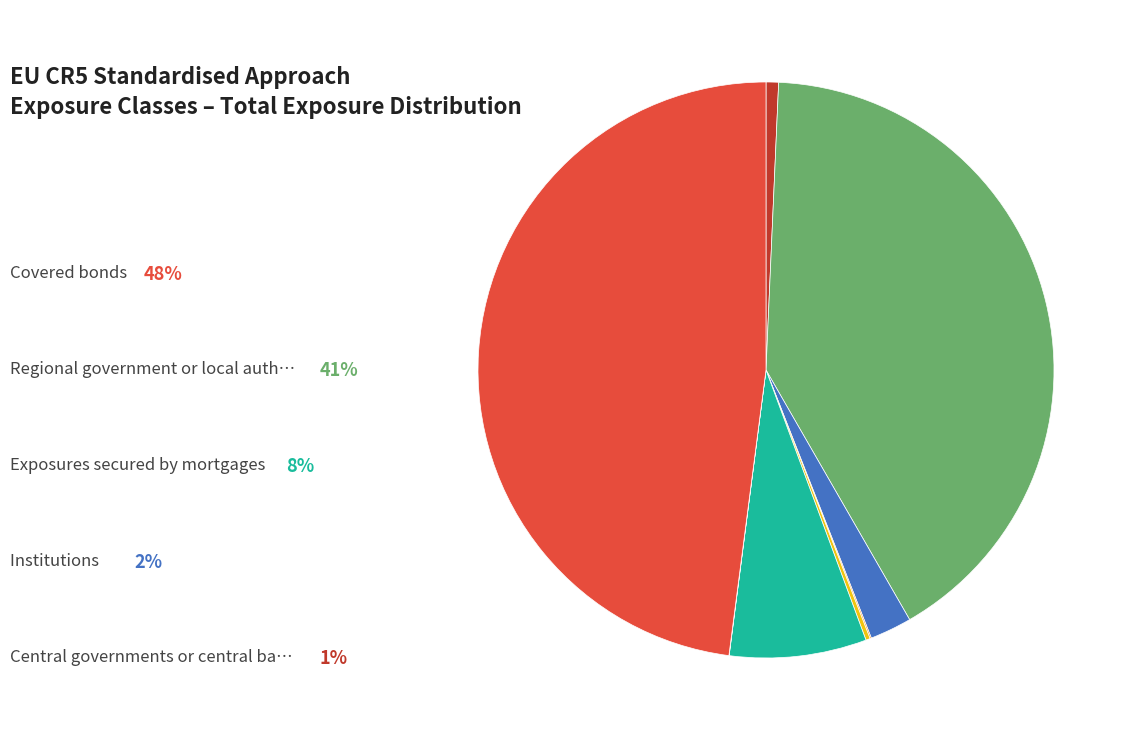

Is there a majority slice in this chart?

No